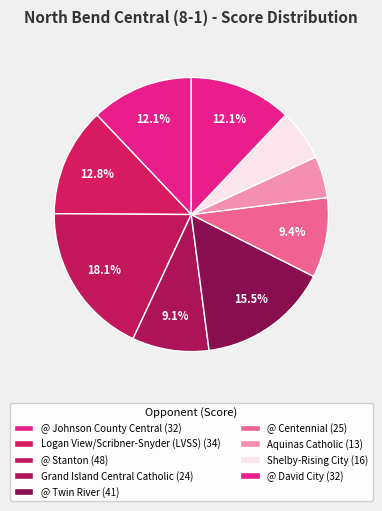

To the nearest percent, what is the combined percentage of @ David City and Aquinas Catholic?

17%